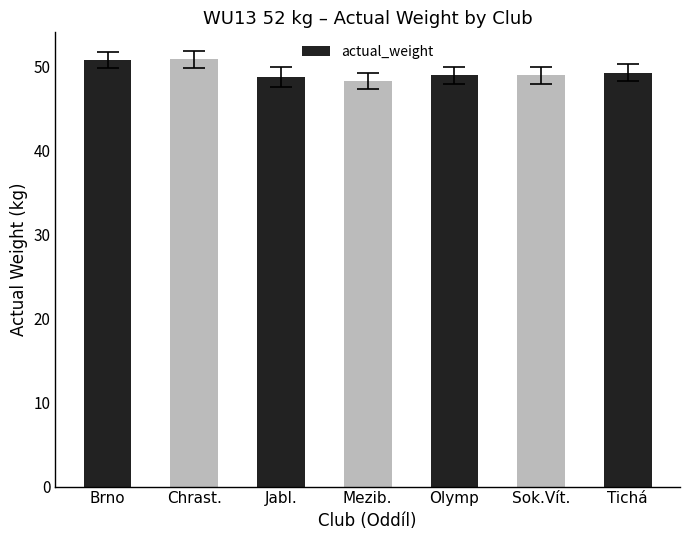

What is the greatest value displayed?

50.9